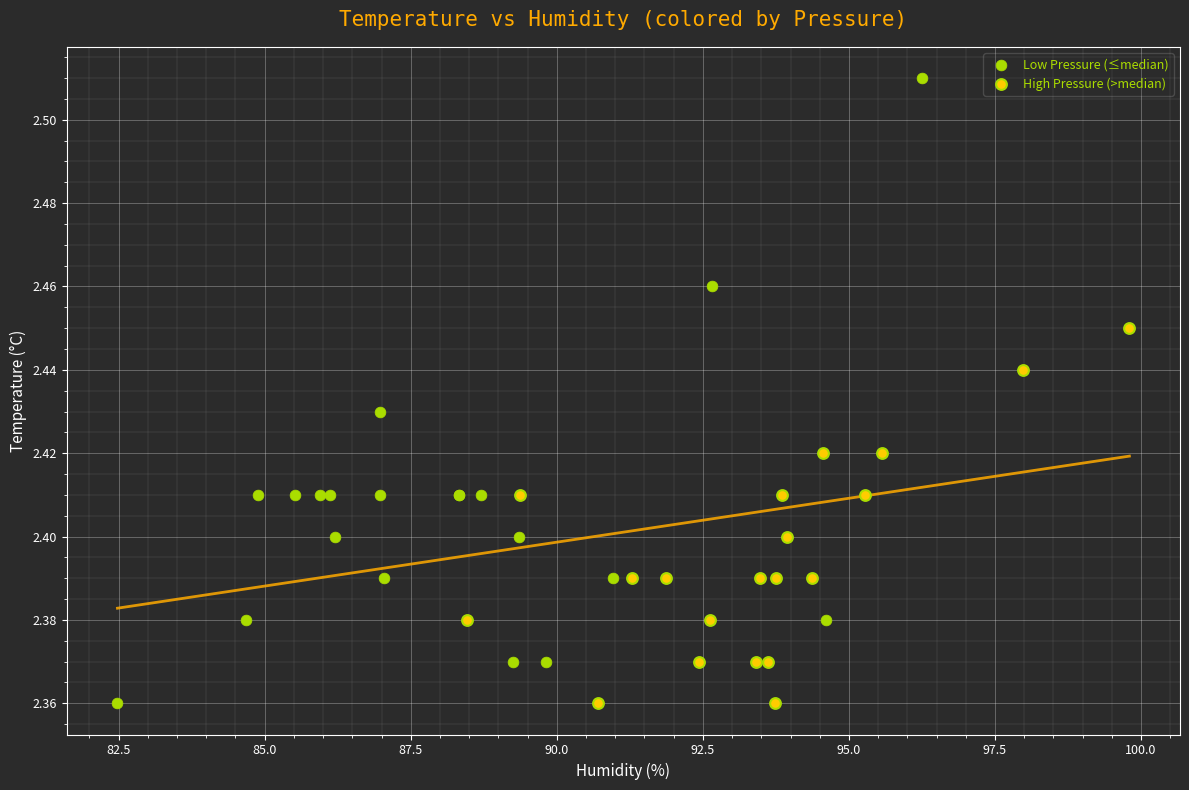

Which series has the largest Y range (max minus min)?

Low Pressure (≤median)